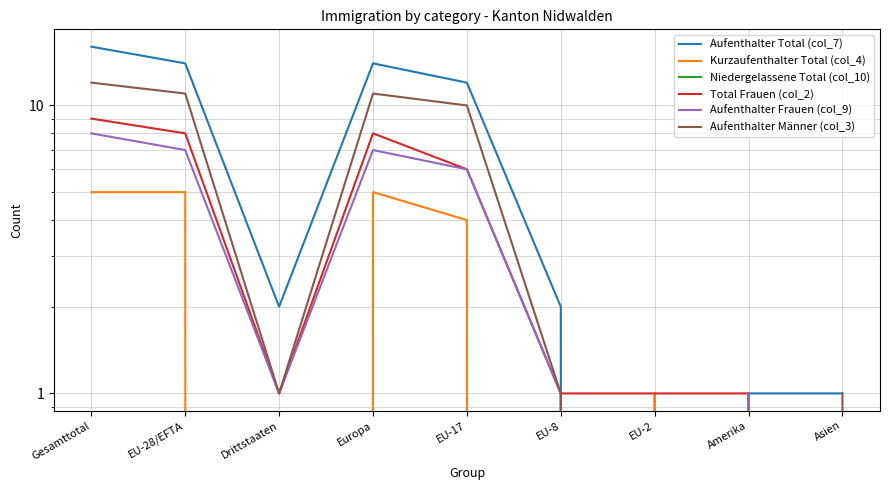

Between Europa and Asien, which series saw the biggest shift?

Aufenthalter Total (col_7)